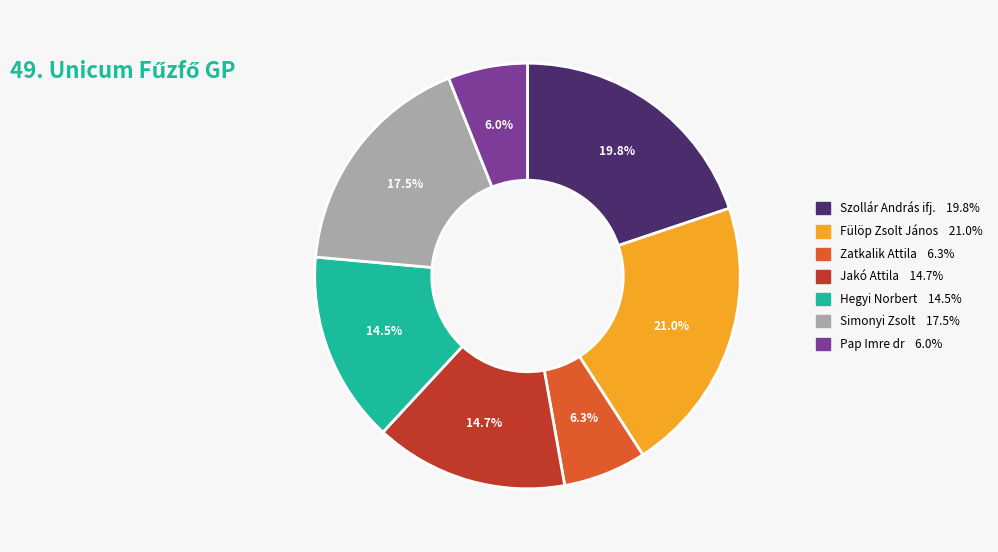

Is there a majority slice in this chart?

No